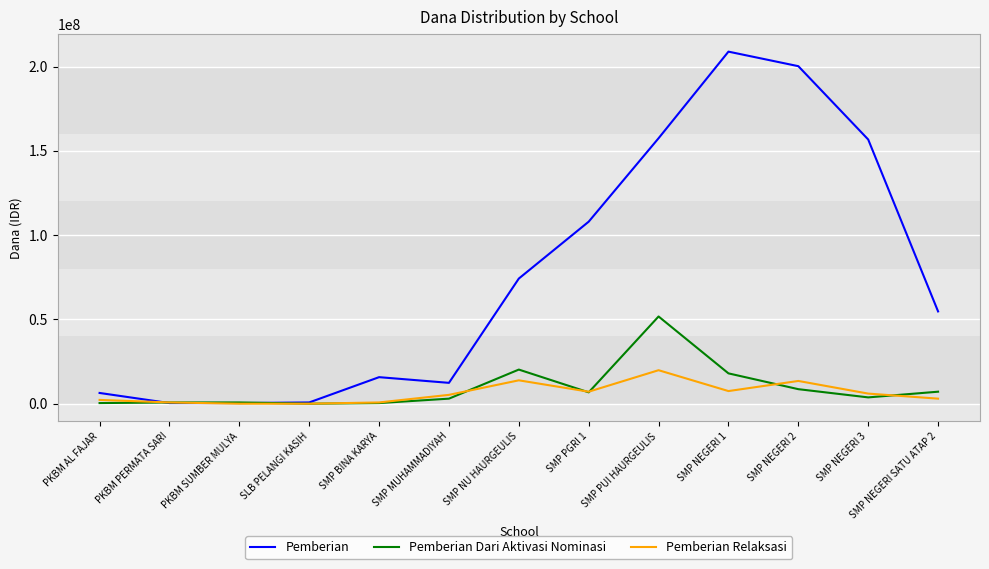

What is the maximum value for Pemberian?

208875000